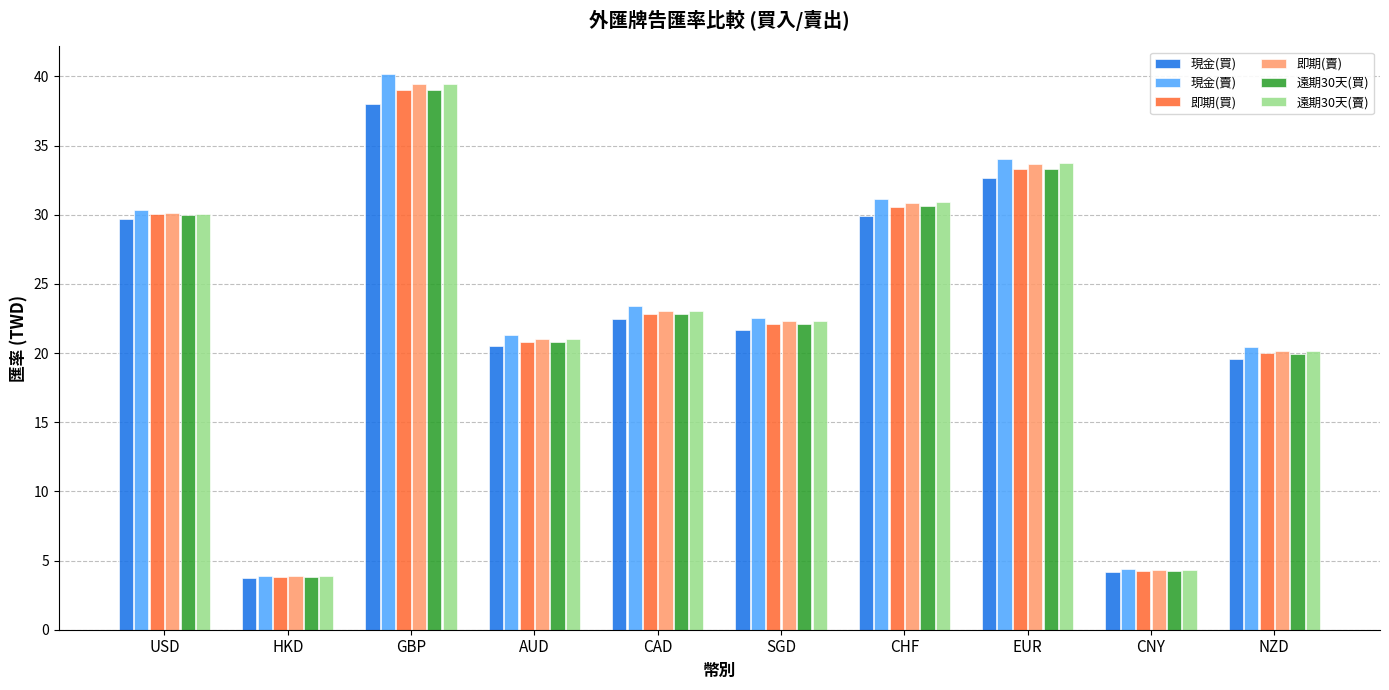

Is it true that 遠期30天(賣) equals 56.0 at GBP?

False